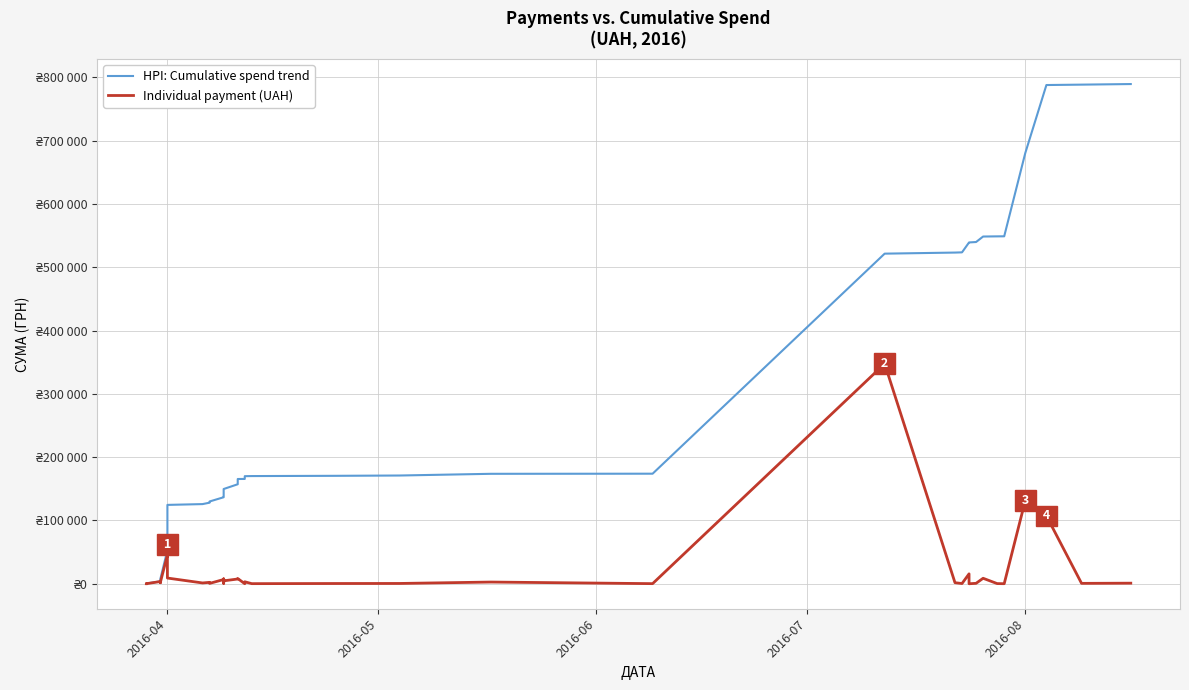

How many data points in HPI: Cumulative spend trend are above 166815?

20